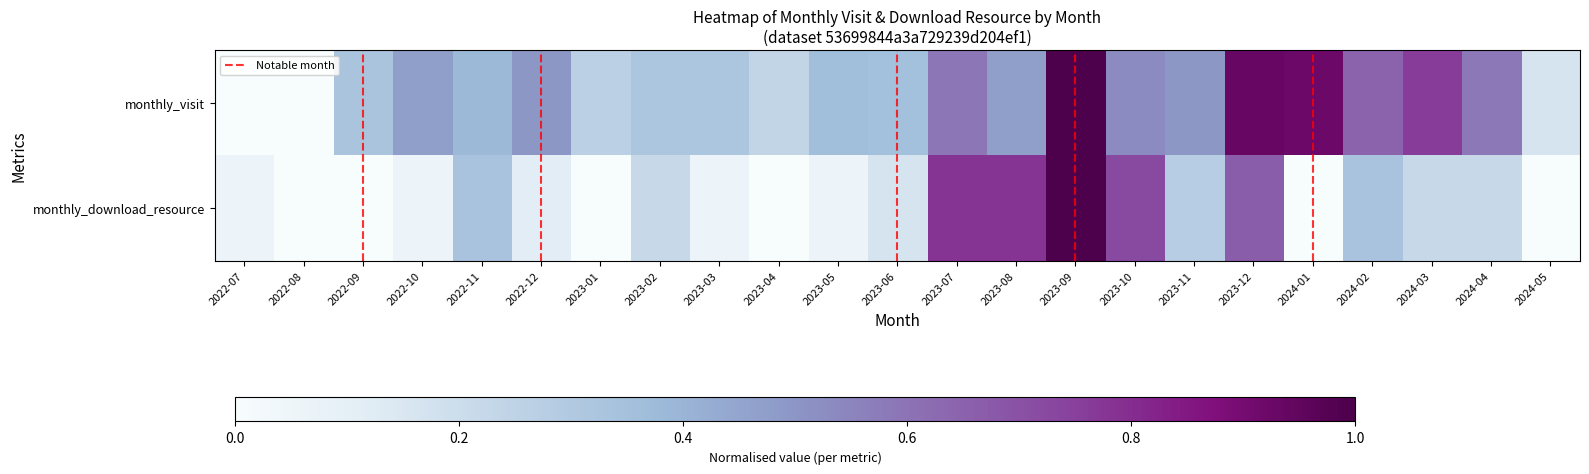

Reading left to right, what are all the values shown in this chart?

monthly_visit: 0.0	0.0	0.3	0.5	0.4	0.5	0.3	0.3	0.3	0.2	0.4	0.4	0.6	0.5	1.0	0.5	0.5	0.9	0.9	0.6	0.8	0.6	0.2
monthly_download: 0.1	0.0	0.0	0.1	0.3	0.1	0.0	0.2	0.1	0.0	0.1	0.2	0.8	0.8	1.0	0.7	0.3	0.7	0.0	0.3	0.2	0.2	0.0